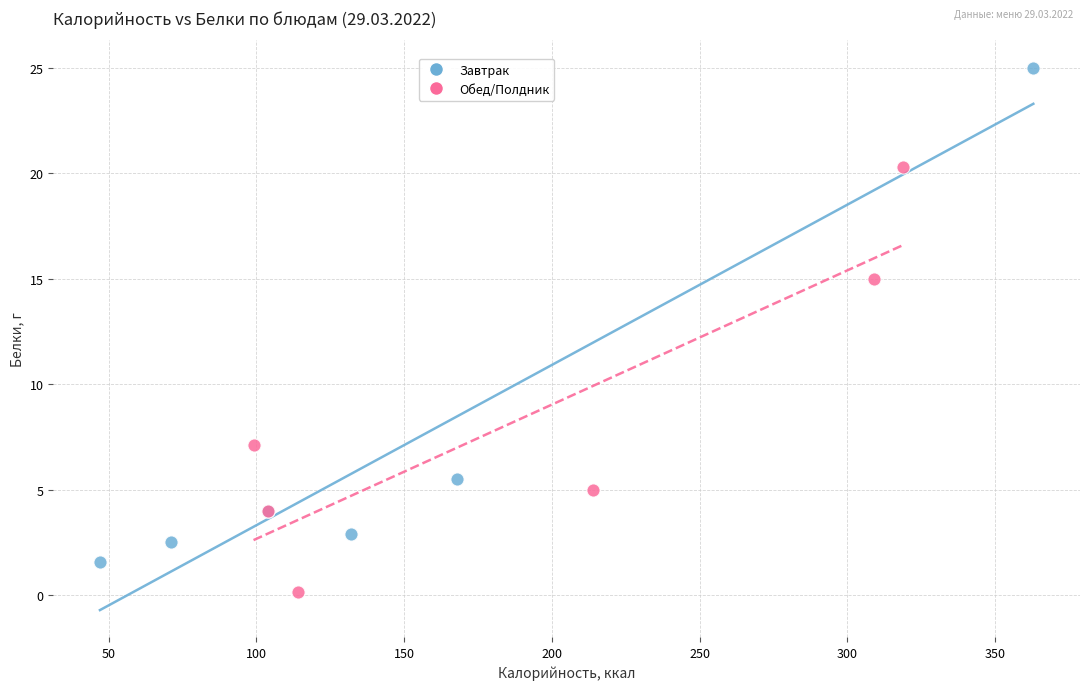

Which series has the largest Y range (max minus min)?

Завтрак